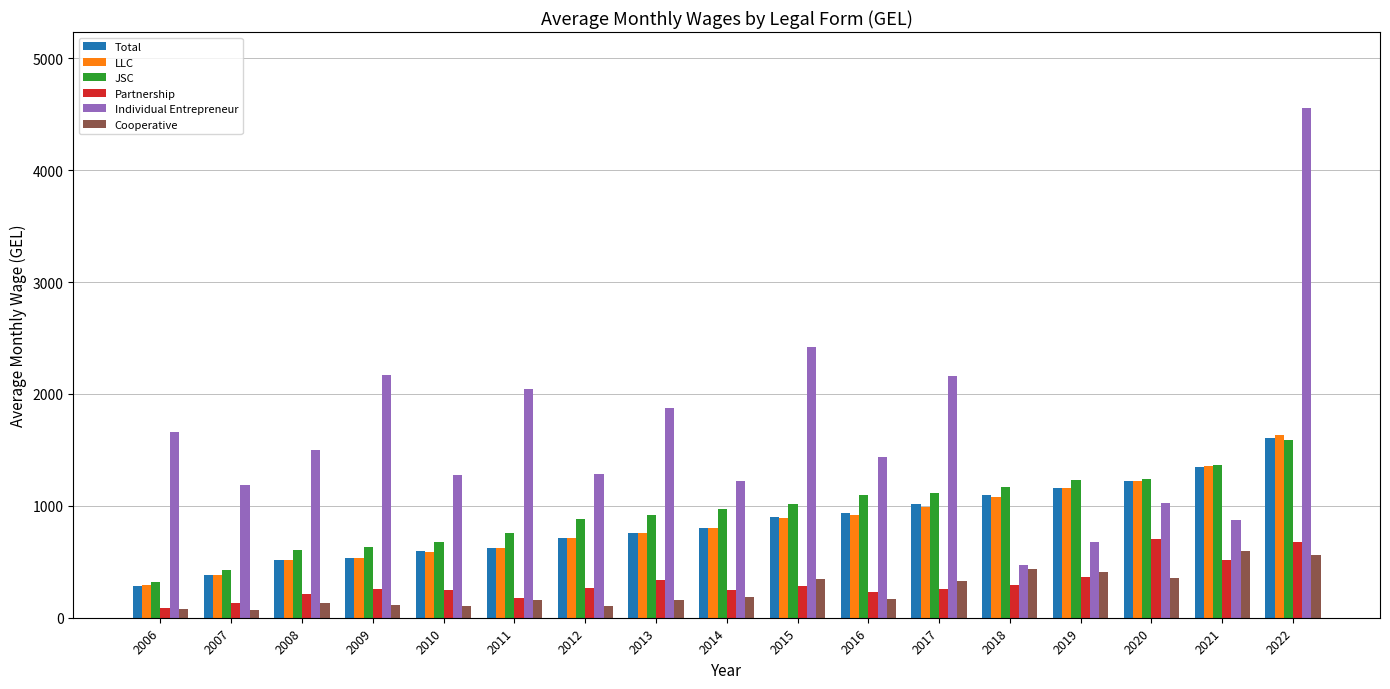

What is the difference between the Partnership values at 2018 and 2017?

30.2